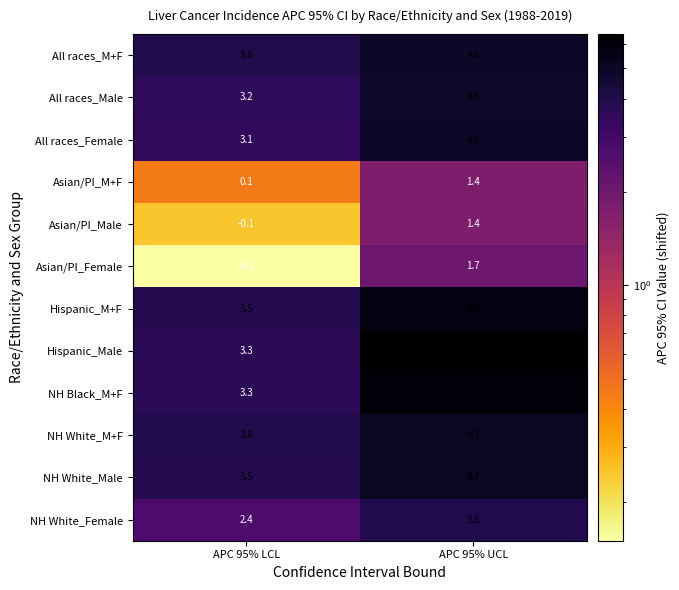

What is the sum of all All races_Male values?

7.7